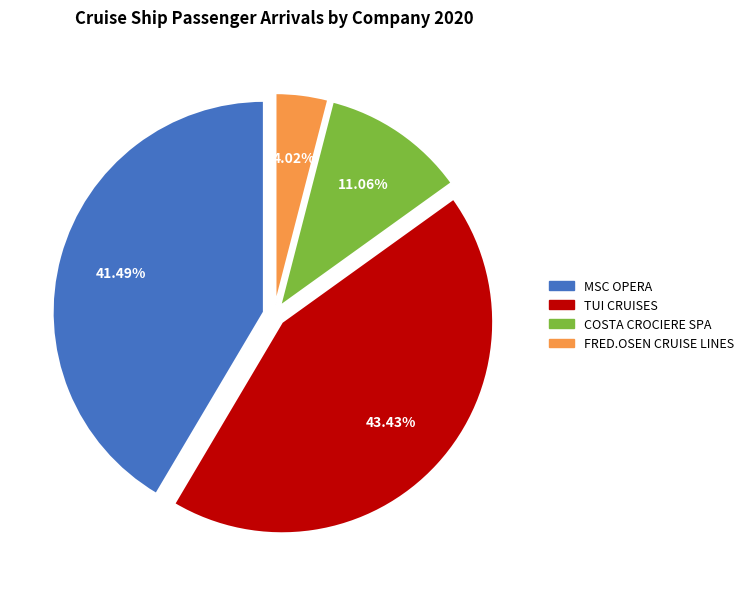

Is there a majority slice in this chart?

No